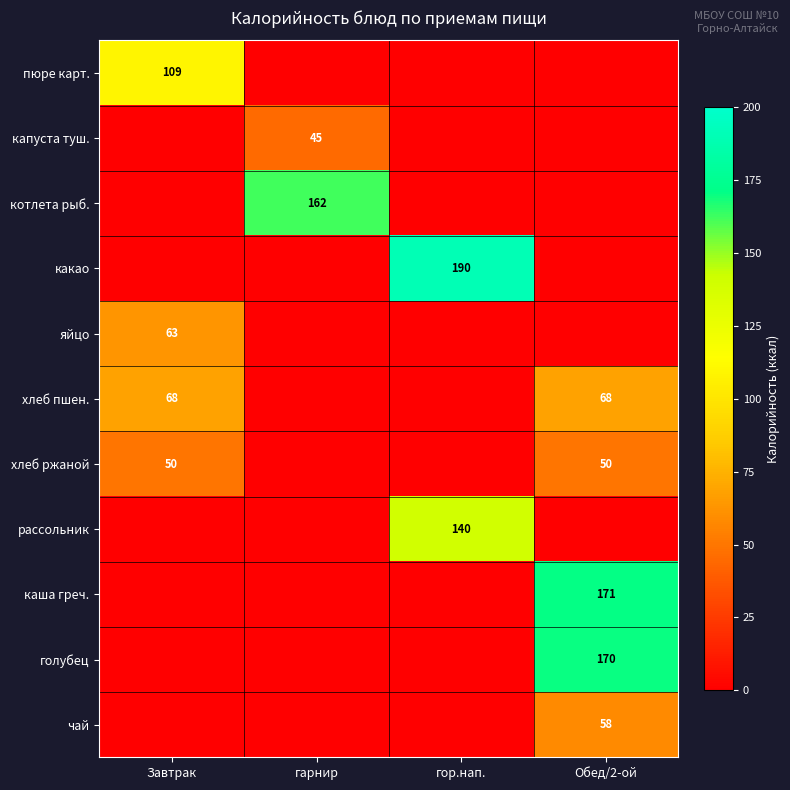

The value of хлеб пшен. at Обед/2-ой is 107. True or false?

False